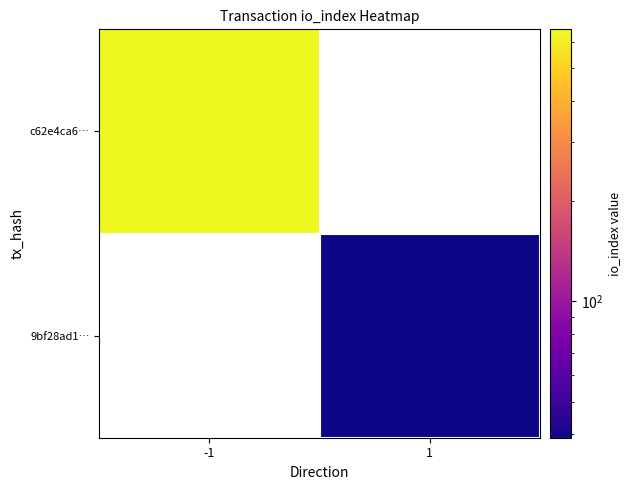

Rank the series at 1 from highest to lowest value.

c62e4ca6…, 9bf28ad1…